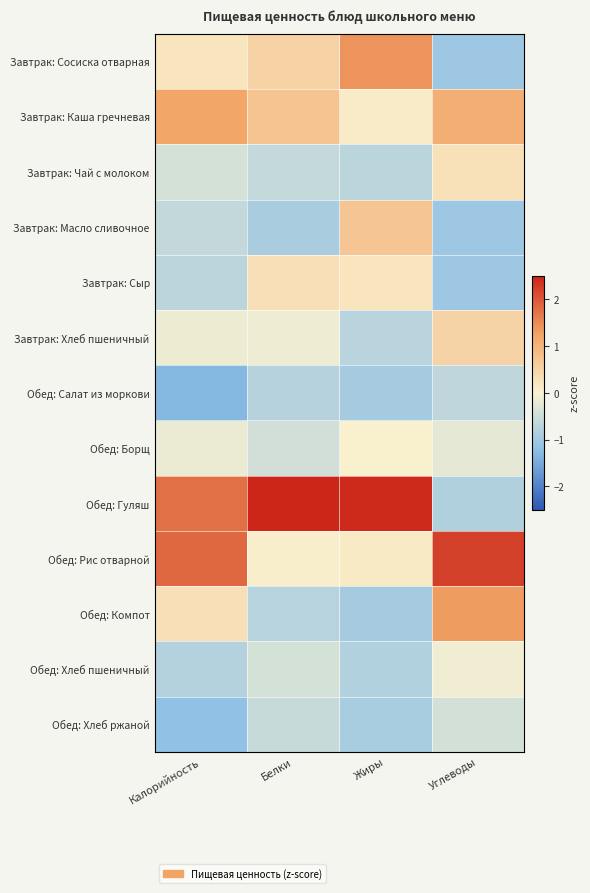

At which category is the sum across all series the highest?

Жиры